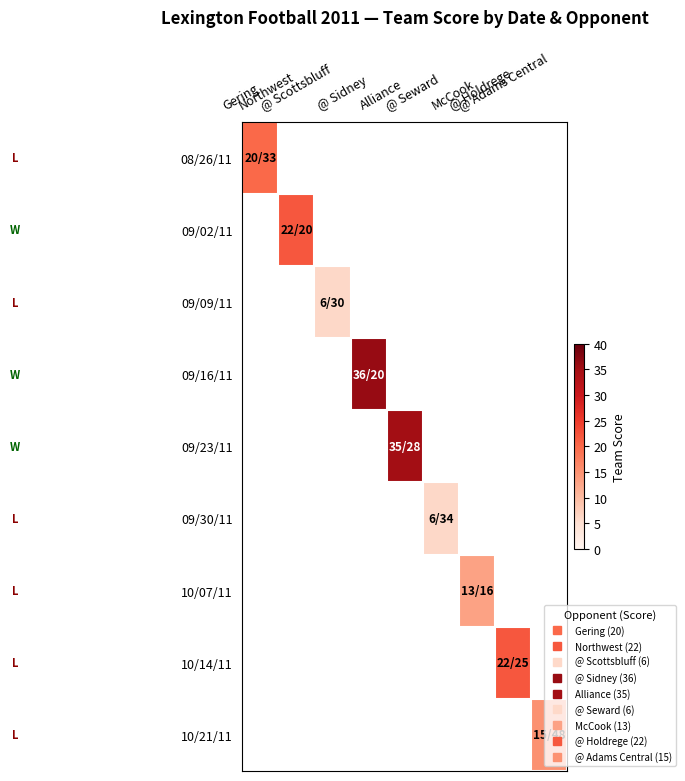

Reading left to right, what are all the values shown in this chart?

08/26/11: Gering=20	Northwest=0	@ Scottsbluff=0	@ Sidney=0	Alliance=0	@ Seward=0	McCook=0	@ Holdrege=0	@ Adams Central=0
09/02/11: Gering=0	Northwest=22	@ Scottsbluff=0	@ Sidney=0	Alliance=0	@ Seward=0	McCook=0	@ Holdrege=0	@ Adams Central=0
09/09/11: Gering=0	Northwest=0	@ Scottsbluff=6	@ Sidney=0	Alliance=0	@ Seward=0	McCook=0	@ Holdrege=0	@ Adams Central=0
09/16/11: Gering=0	Northwest=0	@ Scottsbluff=0	@ Sidney=36	Alliance=0	@ Seward=0	McCook=0	@ Holdrege=0	@ Adams Central=0
09/23/11: Gering=0	Northwest=0	@ Scottsbluff=0	@ Sidney=0	Alliance=35	@ Seward=0	McCook=0	@ Holdrege=0	@ Adams Central=0
09/30/11: Gering=0	Northwest=0	@ Scottsbluff=0	@ Sidney=0	Alliance=0	@ Seward=6	McCook=0	@ Holdrege=0	@ Adams Central=0
10/07/11: Gering=0	Northwest=0	@ Scottsbluff=0	@ Sidney=0	Alliance=0	@ Seward=0	McCook=13	@ Holdrege=0	@ Adams Central=0
10/14/11: Gering=0	Northwest=0	@ Scottsbluff=0	@ Sidney=0	Alliance=0	@ Seward=0	McCook=0	@ Holdrege=22	@ Adams Central=0
10/21/11: Gering=0	Northwest=0	@ Scottsbluff=0	@ Sidney=0	Alliance=0	@ Seward=0	McCook=0	@ Holdrege=0	@ Adams Central=15